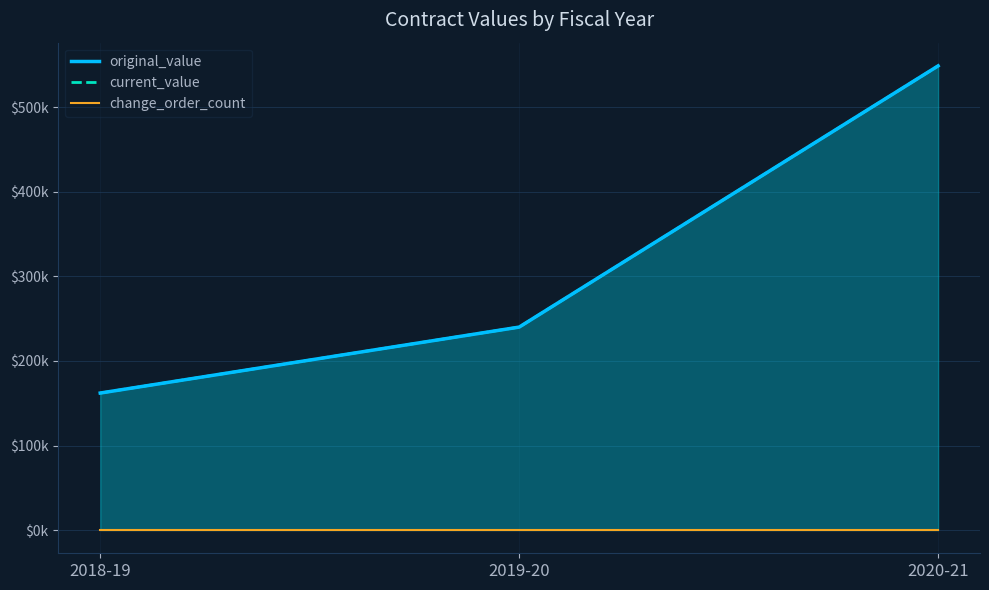

Is it true that current_value equals 549073.0 at 2020-21?

True